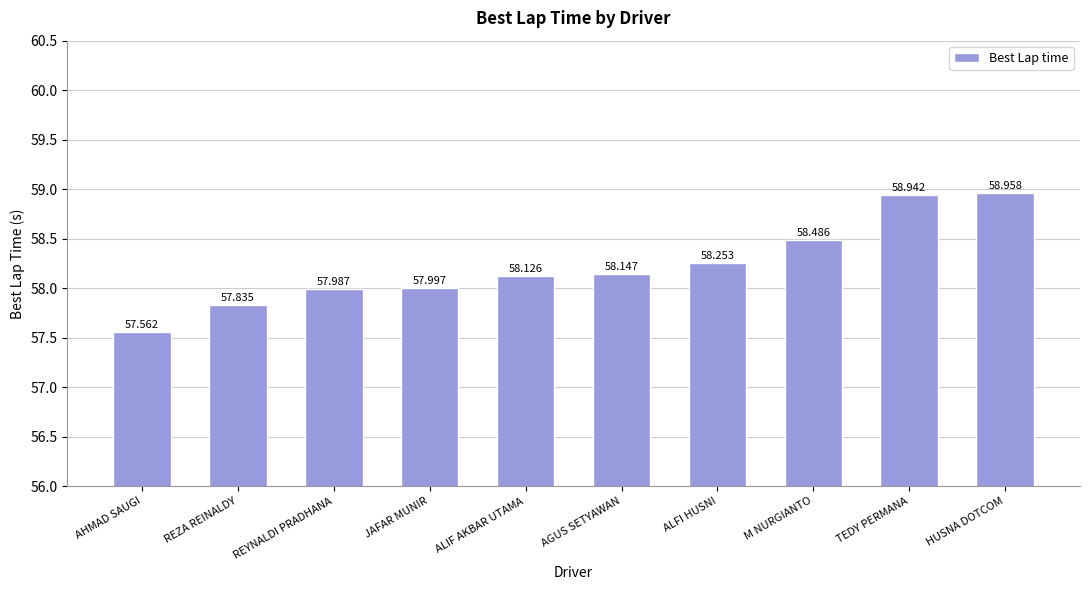

What is the change in value from REYNALDI PRADHANA to ALIF AKBAR UTAMA?

+0.1